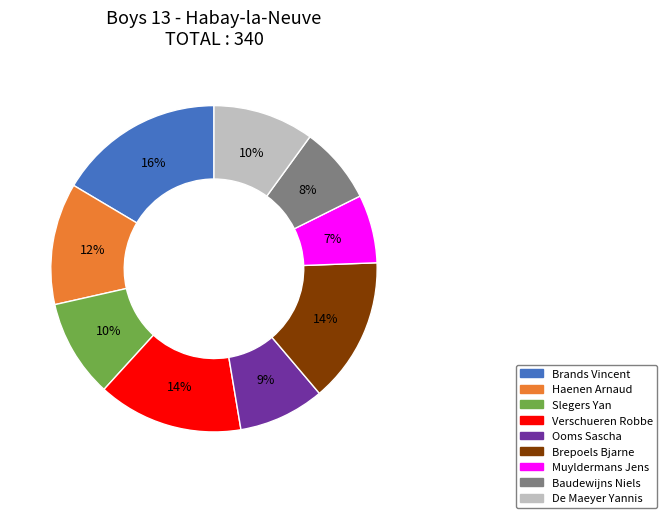

Is there a majority slice in this chart?

No